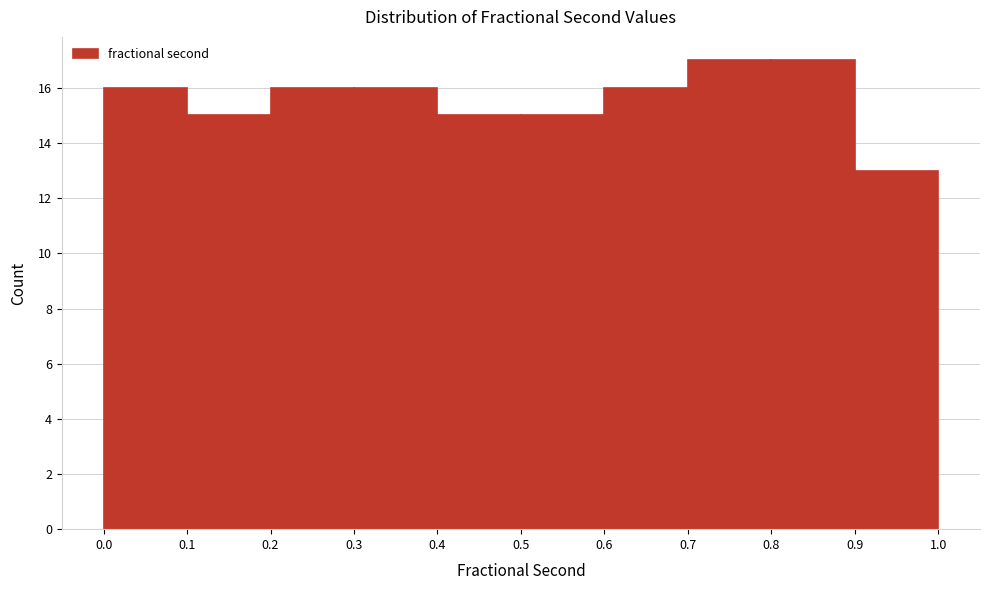

How tall is the bar that spans 0.2 to 0.3 on the x-axis? The values are not printed on the chart, so give them approximately, as read against the axis.

16